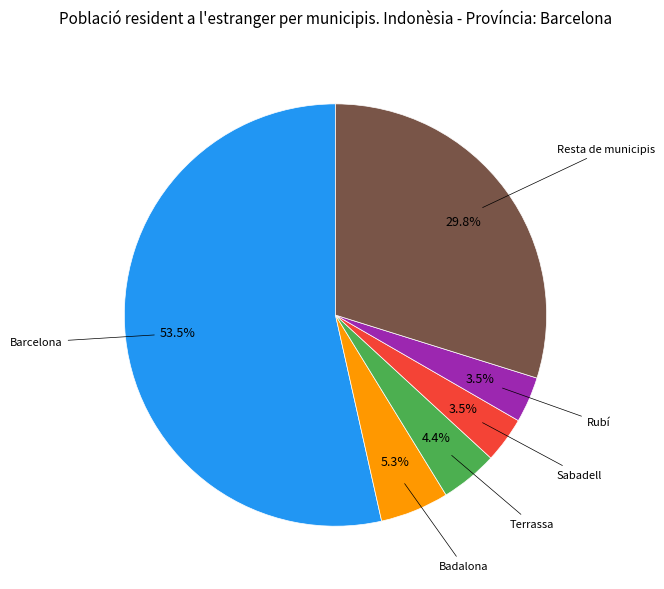

Is there any slice that represents more than half of the pie?

Yes